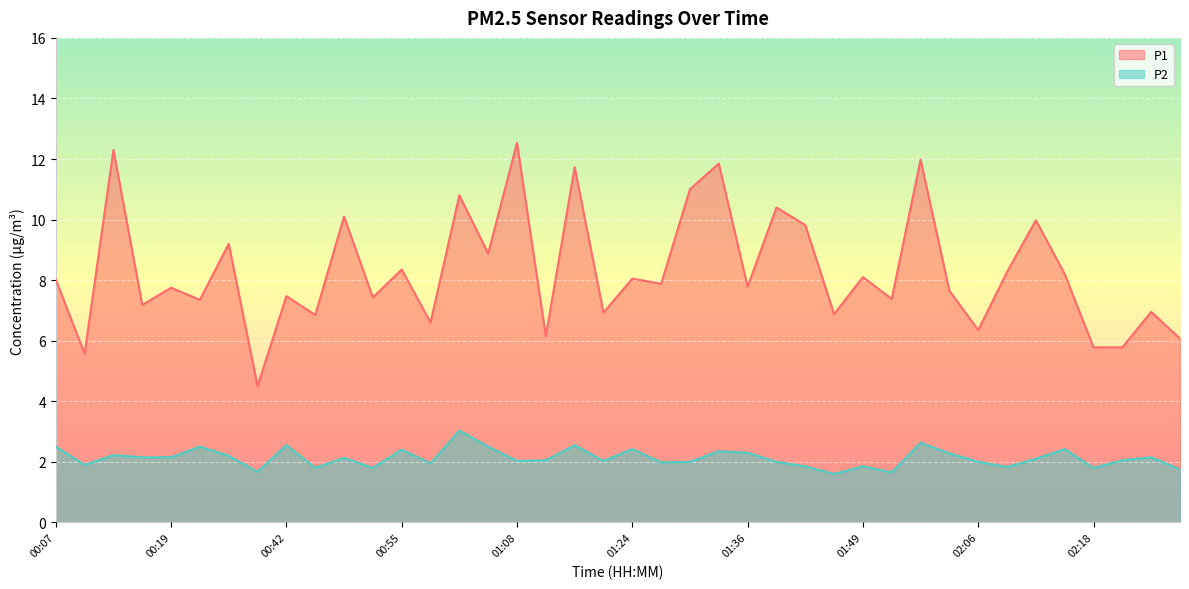

True or false: P1 has more than 0 interior local peaks.

True